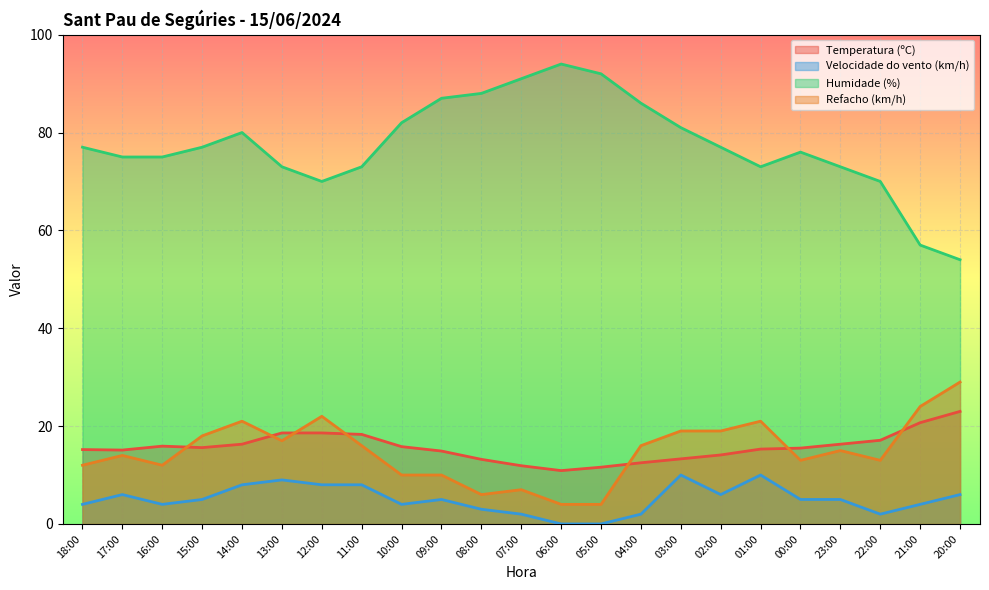

Which series has the largest range (max minus min)?

Humidade (%)